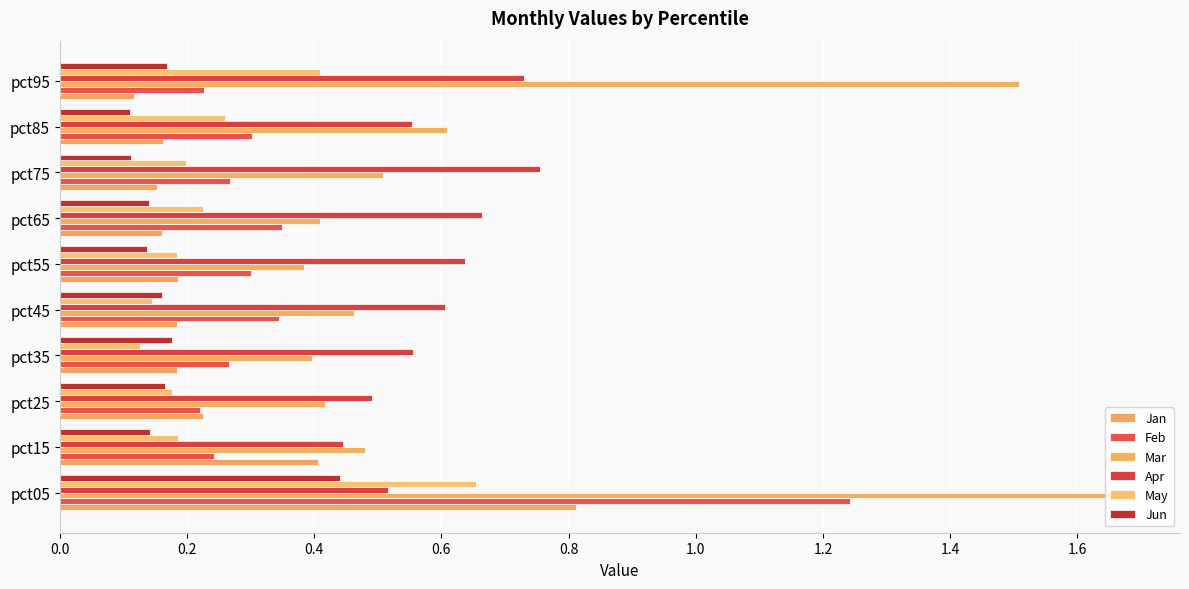

Reading left to right, extract all data points from this chart.

Jan: 0.8	0.4	0.2	0.2	0.2	0.2	0.2	0.2	0.2	0.1
Feb: 1.2	0.2	0.2	0.3	0.3	0.3	0.3	0.3	0.3	0.2
Mar: 1.7	0.5	0.4	0.4	0.5	0.4	0.4	0.5	0.6	1.5
Apr: 0.5	0.4	0.5	0.6	0.6	0.6	0.7	0.8	0.6	0.7
May: 0.7	0.2	0.2	0.1	0.1	0.2	0.2	0.2	0.3	0.4
Jun: 0.4	0.1	0.2	0.2	0.2	0.1	0.1	0.1	0.1	0.2